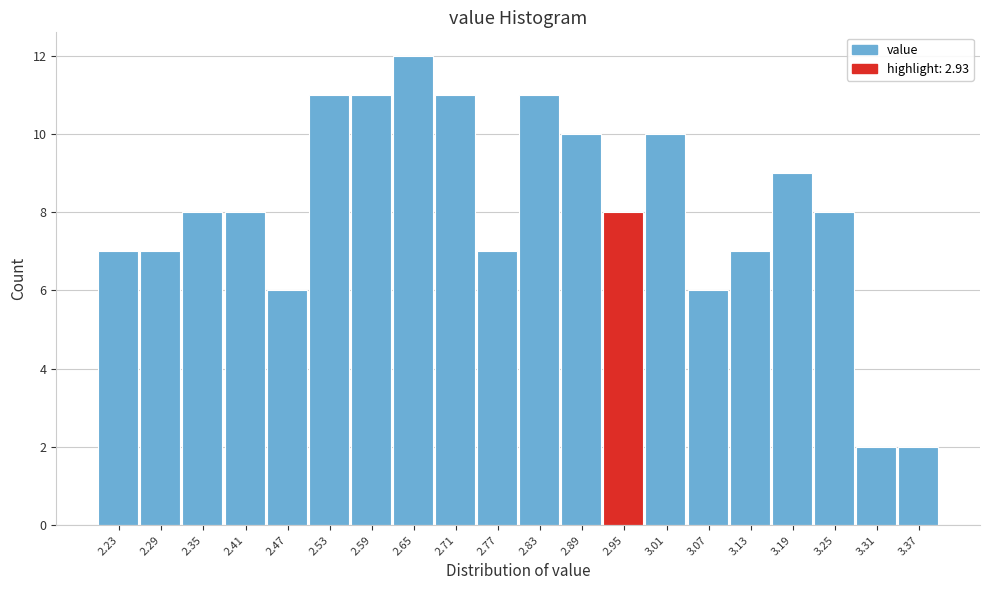

Which range on the x-axis has the tallest bar?

2.62 to 2.68